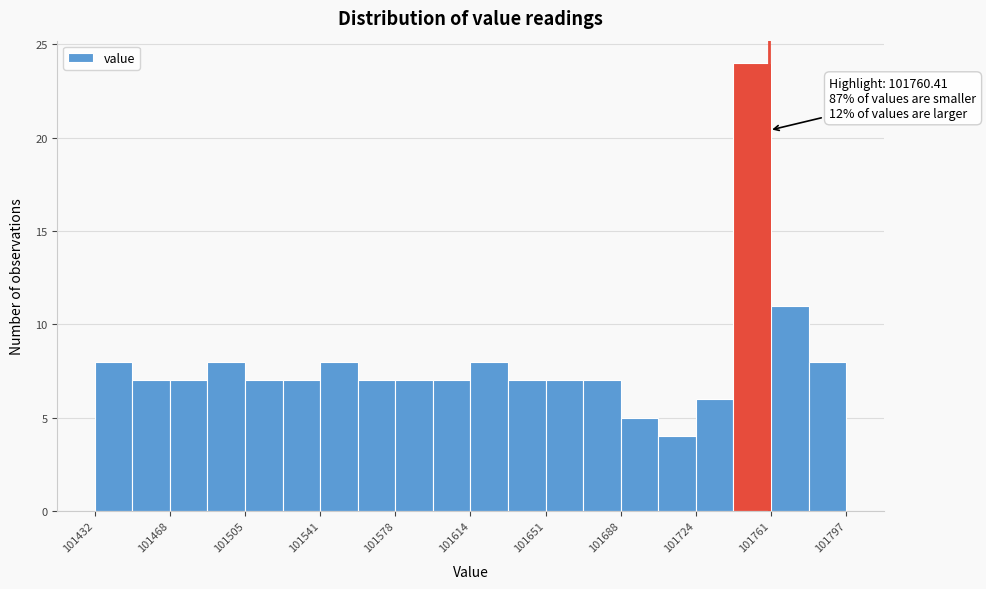

Around what value on the x-axis is the tallest bar? Give the approximate position of its centre, as read against the axis.

101750